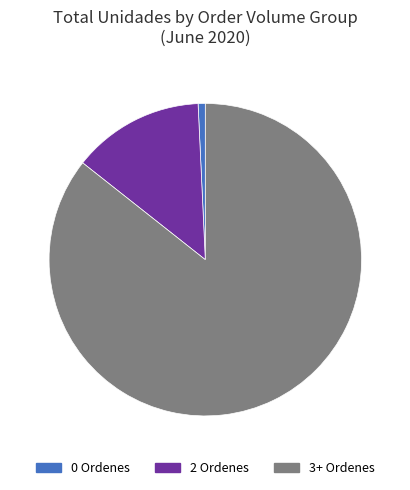

Rank the categories by value from lowest to highest.

0 Ordenes, 2 Ordenes, 3+ Ordenes